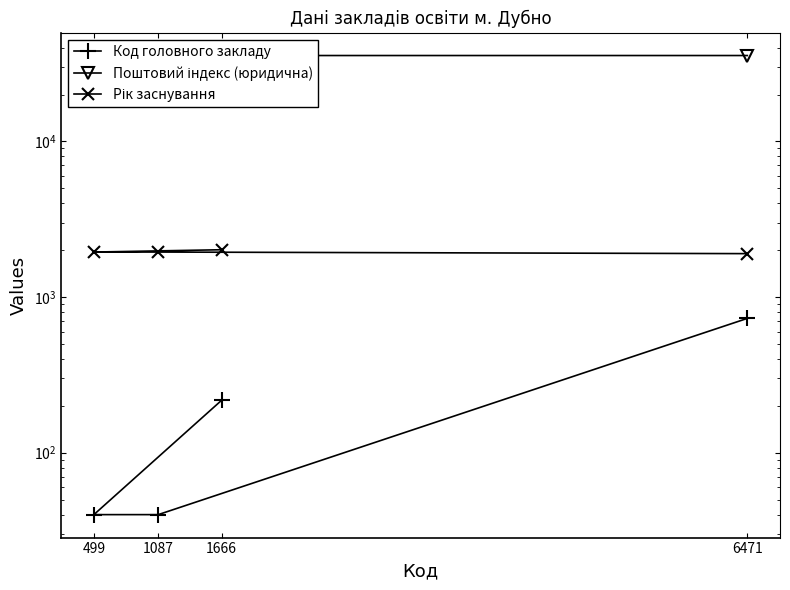

How many values in the Рік заснування series are below 1945?

1